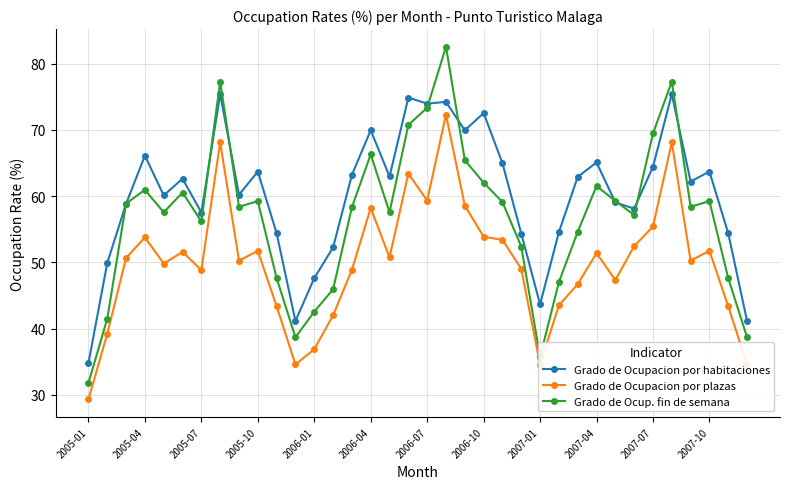

What are all the series names shown in the legend?

Grado de Ocupacion por habitaciones, Grado de Ocupacion por plazas, Grado de Ocup. fin de semana